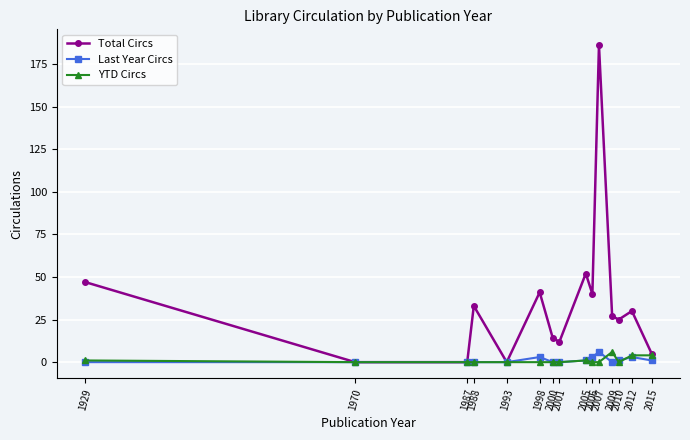

Which series has the widest spread of values?

Total Circs